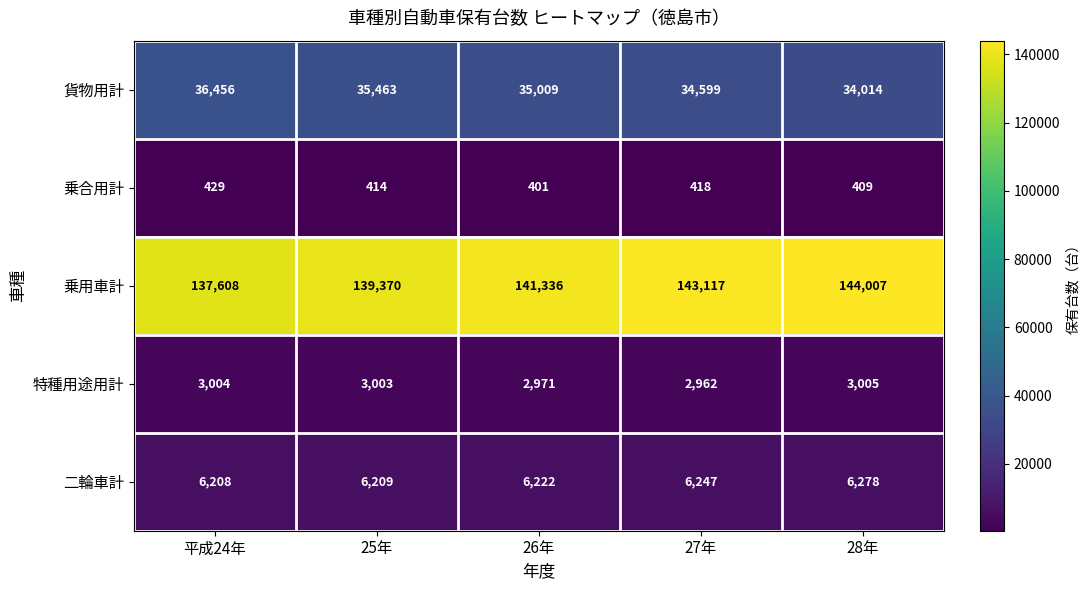

At which label does 二輪車計 reach its peak?

28年